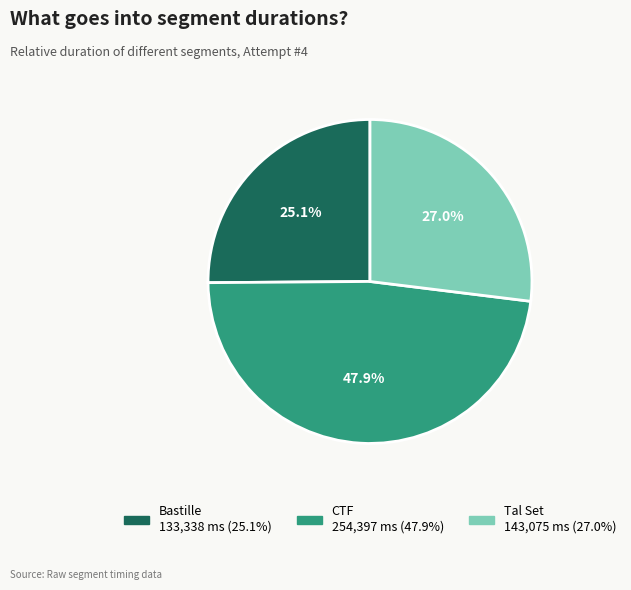

How many segments does this pie chart have?

3